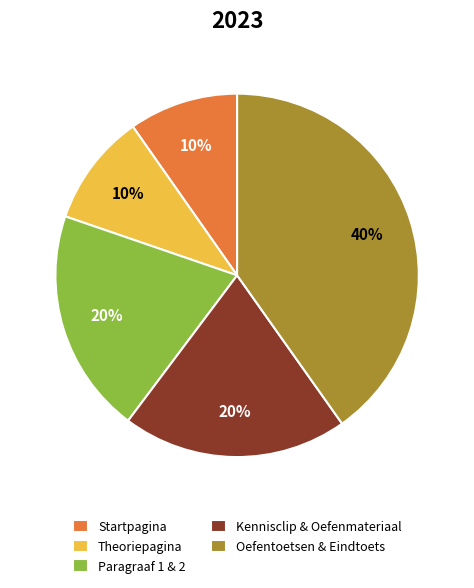

Do Paragraaf 1 & 2 and Theoriepagina together represent more than half of the pie?

No